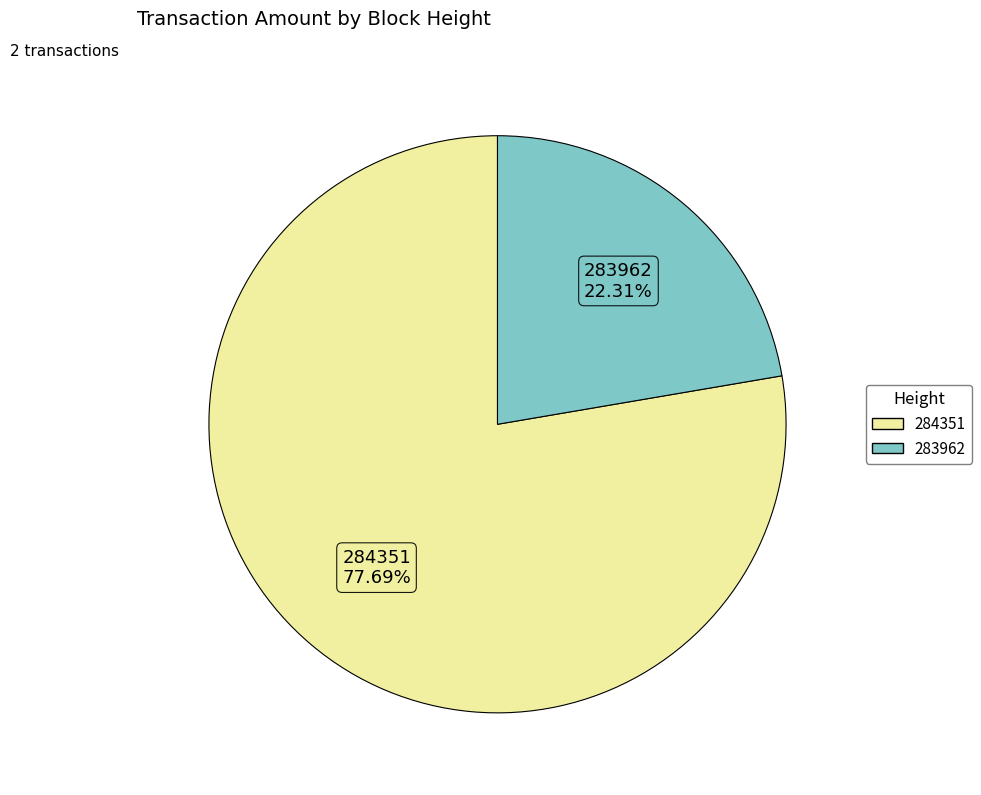

Does any single category account for the majority?

Yes